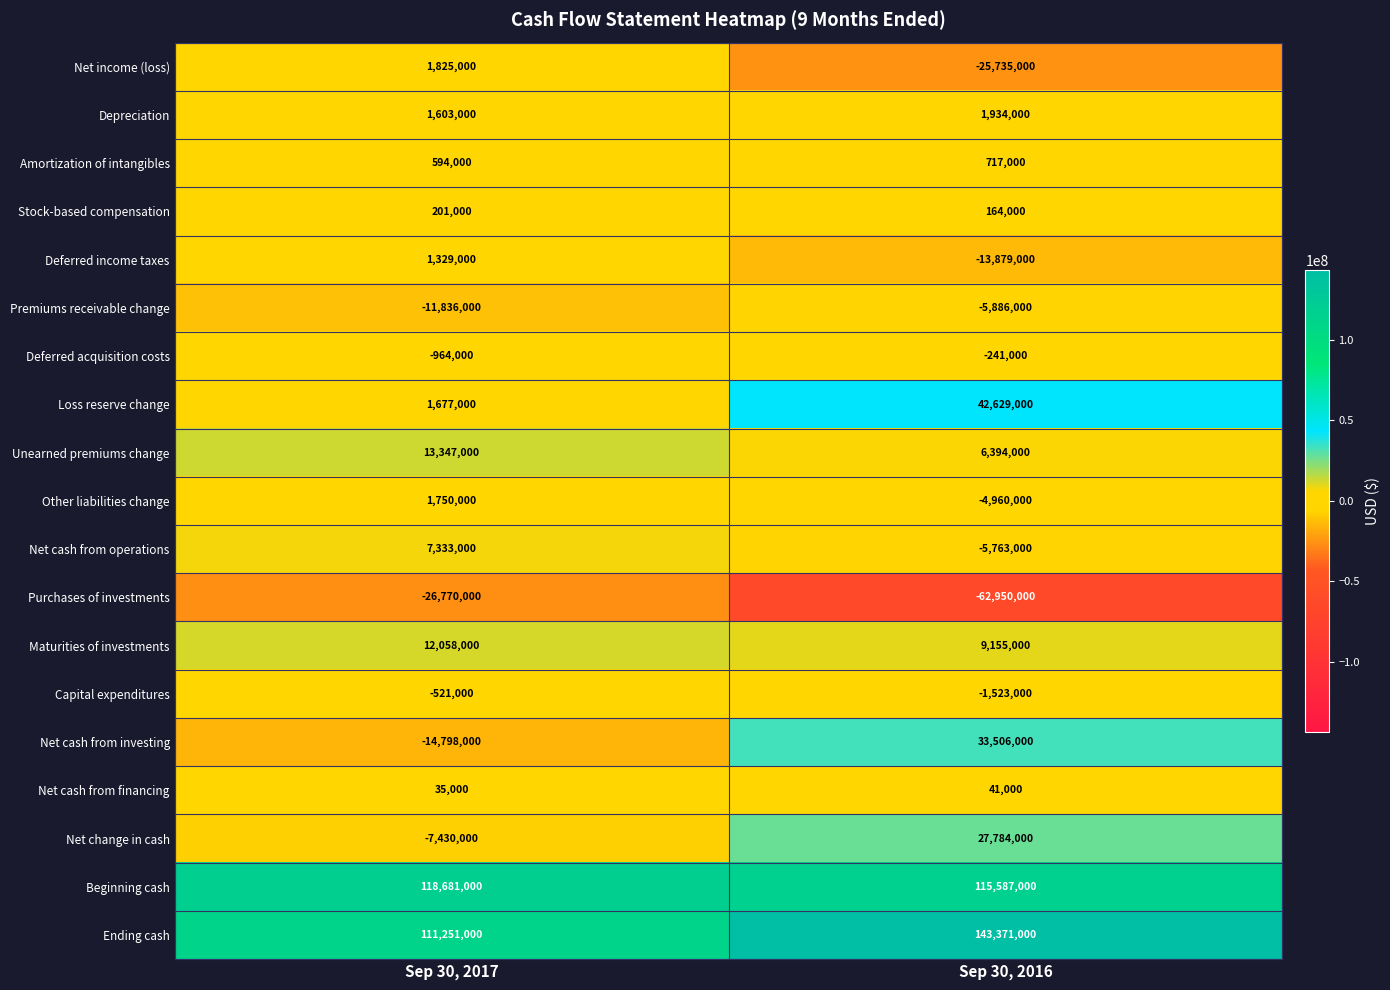

What is the difference between the highest and lowest values at Sep 30, 2017?

145451000